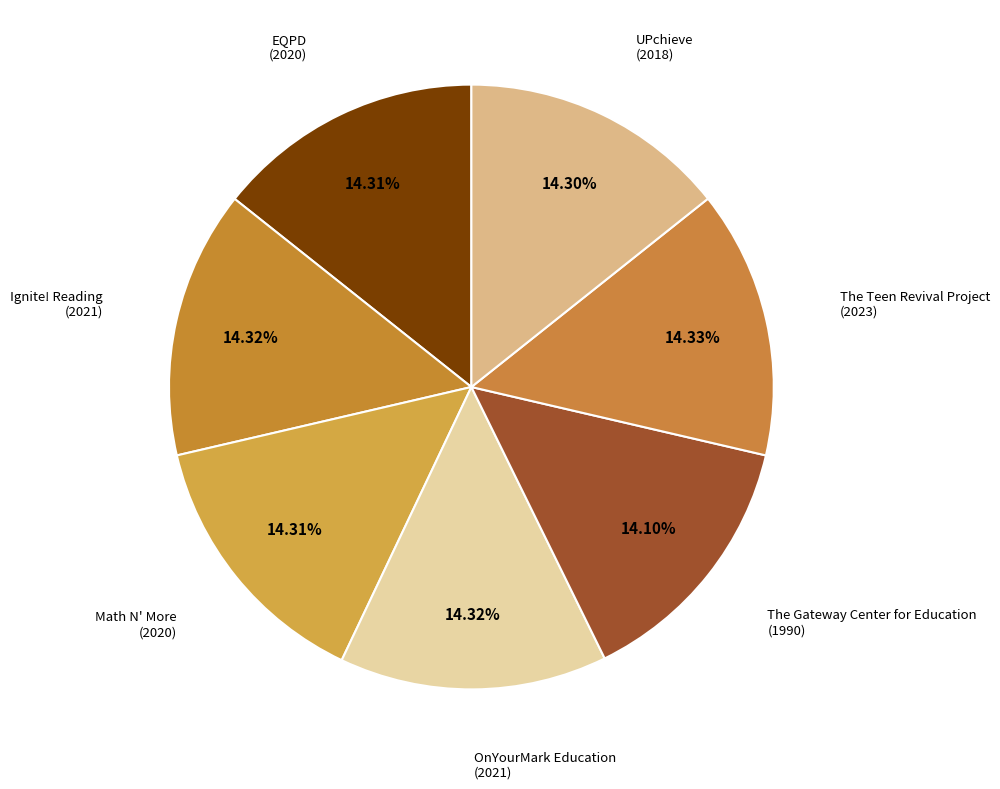

Rank the categories by value from lowest to highest.

The Gateway Center for Education, UPchieve, EQPD, Math N' More, Ignite! Reading, OnYourMark Education, The Teen Revival Project